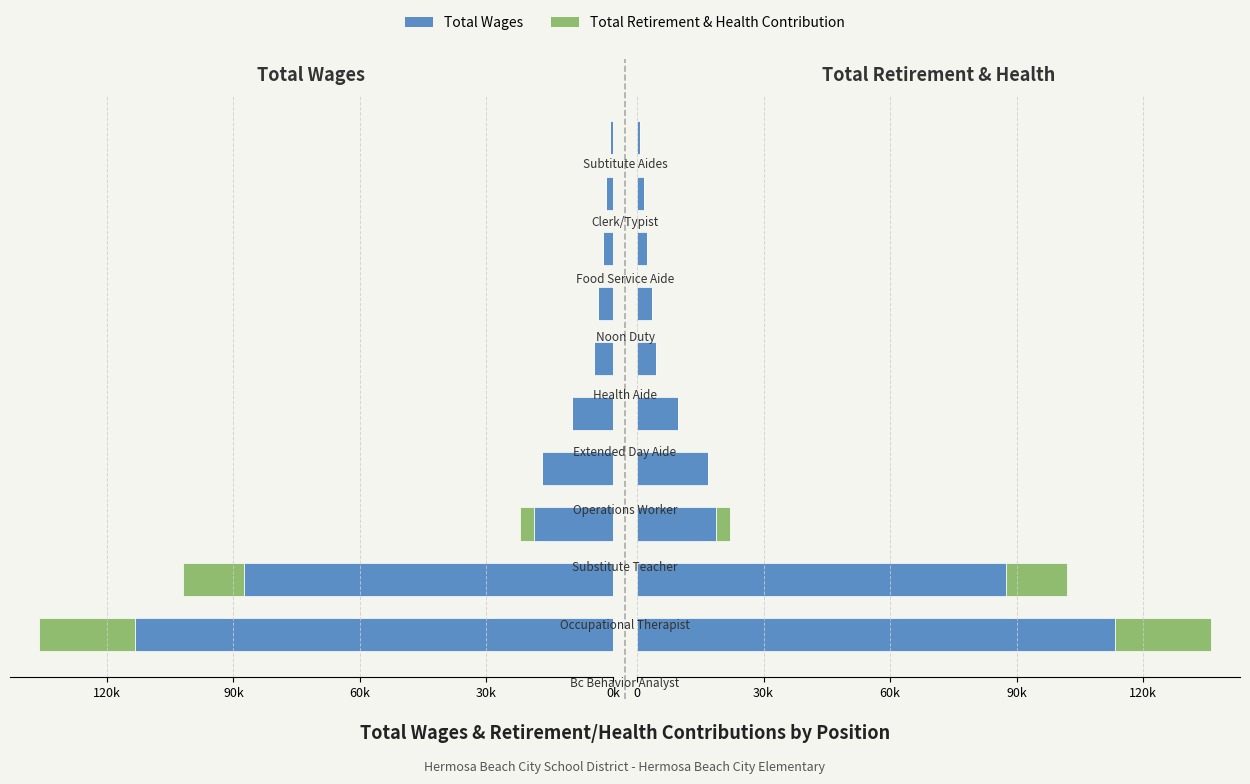

Rank the series by their maximum value, from highest to lowest.

Total Wages, Total Retirement & Health Contribution